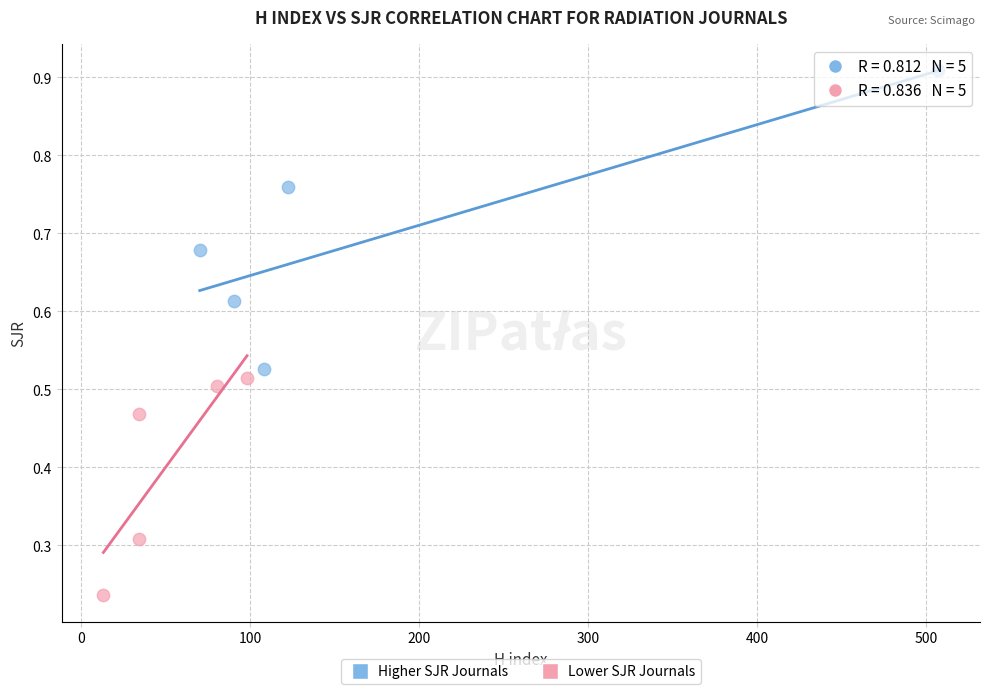

Which series reaches the minimum Y coordinate?

Lower SJR Journals